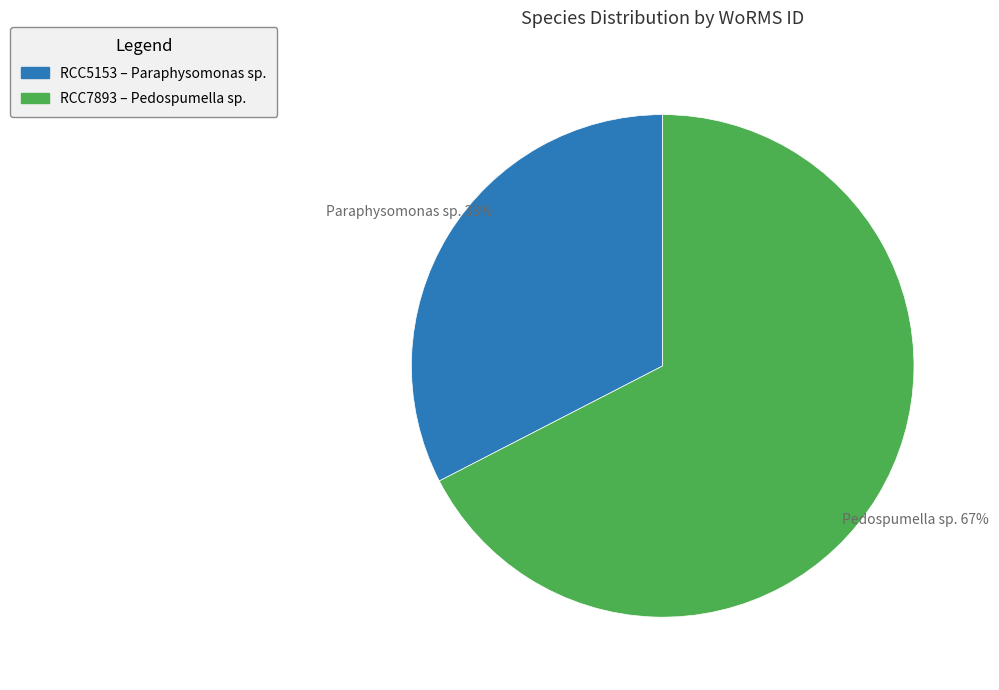

Which has a higher value, Paraphysomonas sp. or Pedospumella sp.?

Pedospumella sp.